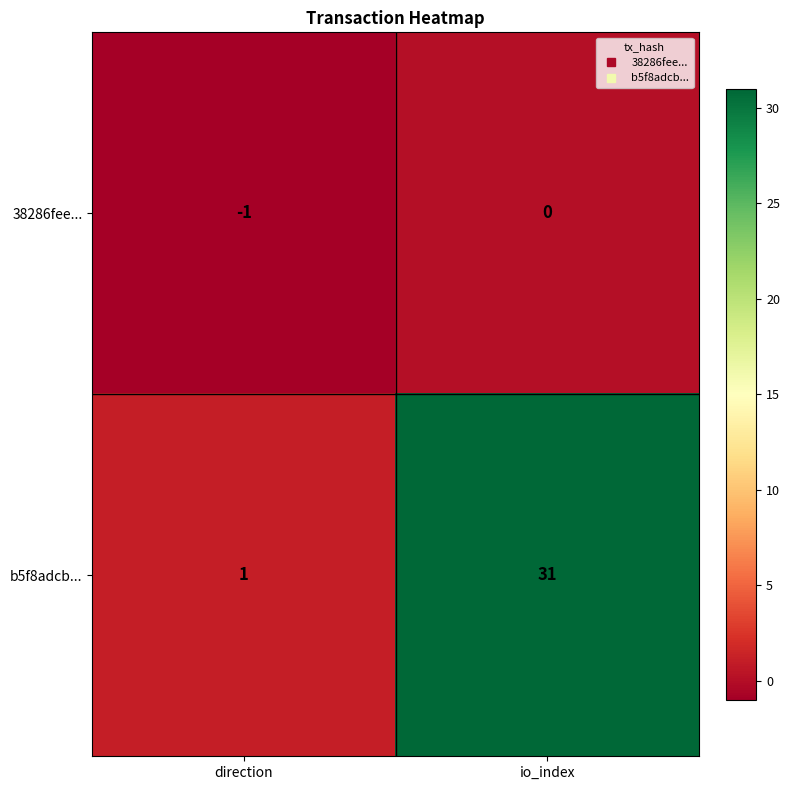

The value of b5f8adcb... at direction is 2. True or false?

False